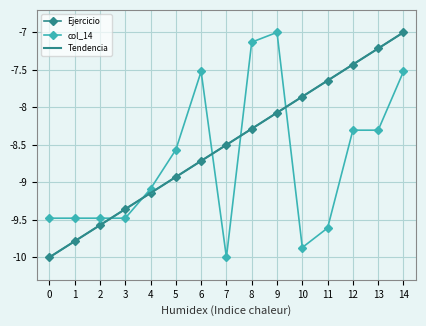

What is the approximate value of Ejercicio at 2?

-9.6